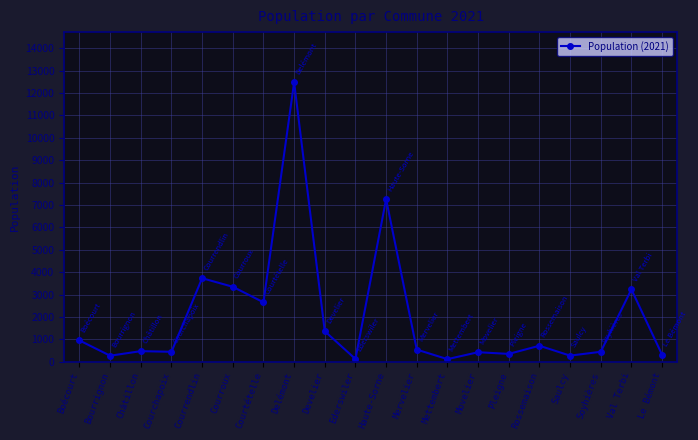

What is the smallest value displayed?

111